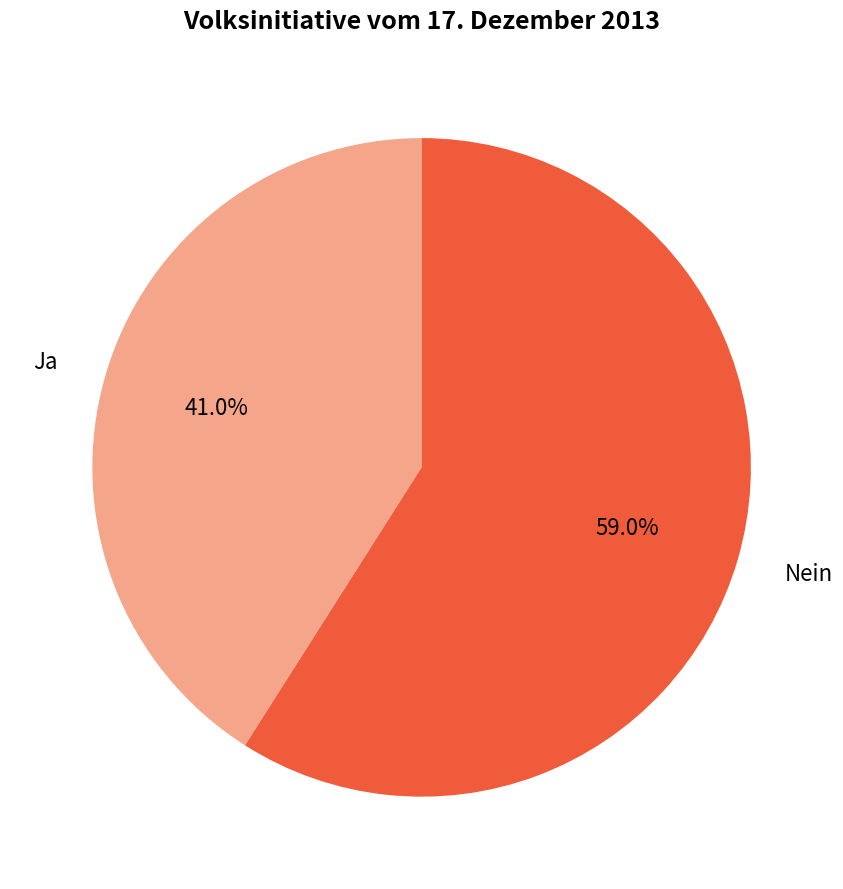

Does Nein account for over 50% of the chart?

Yes